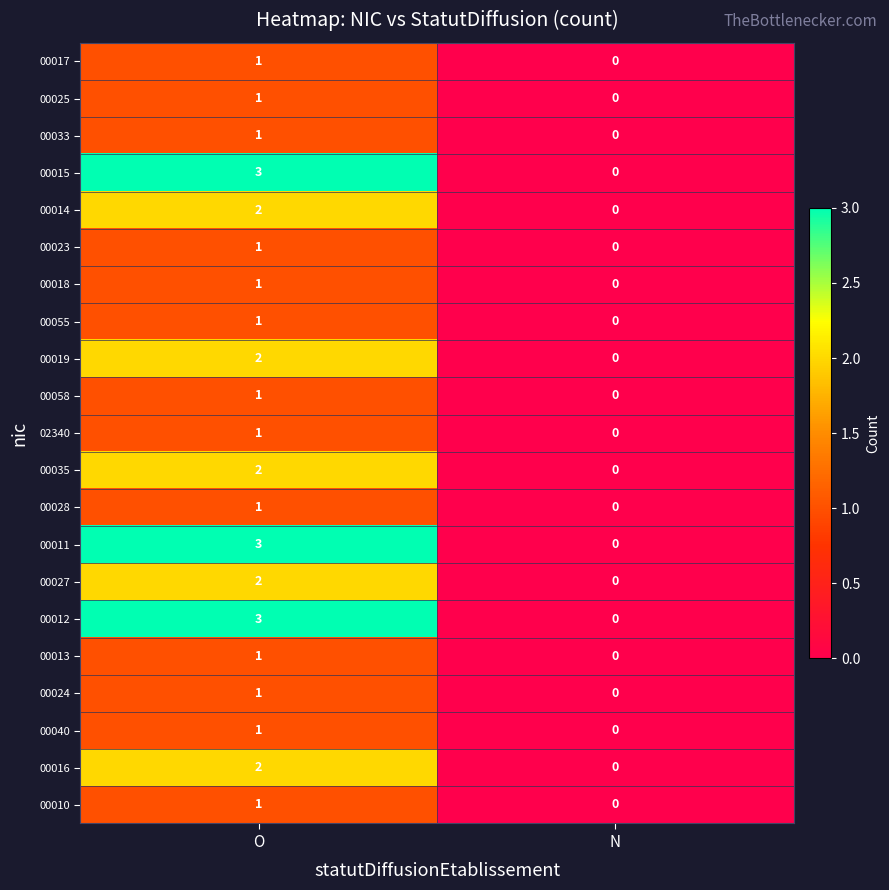

How many categories are shown in the chart?

2